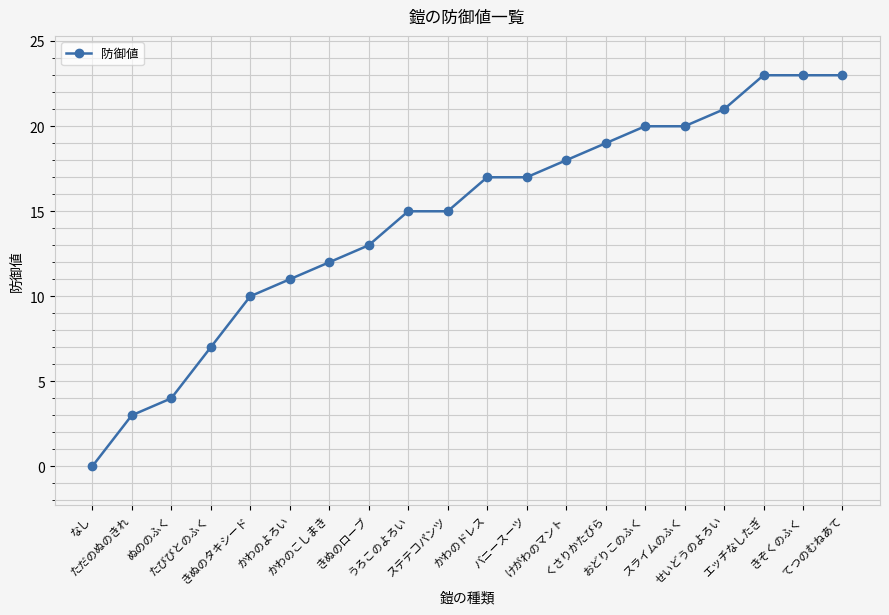

What is the label of the 16th point from the left?

スライムのふく